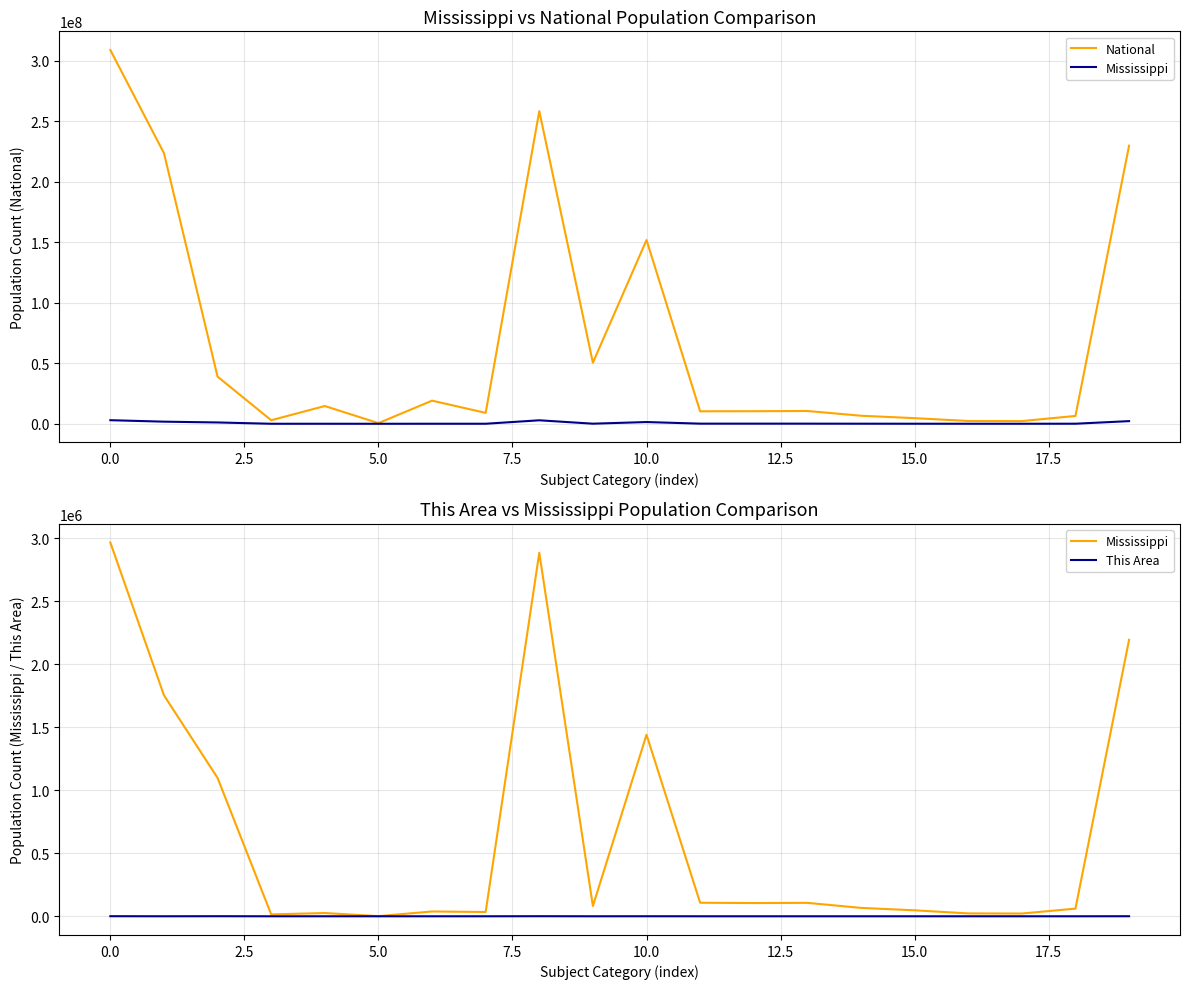

Which series has the largest total across all categories?

National